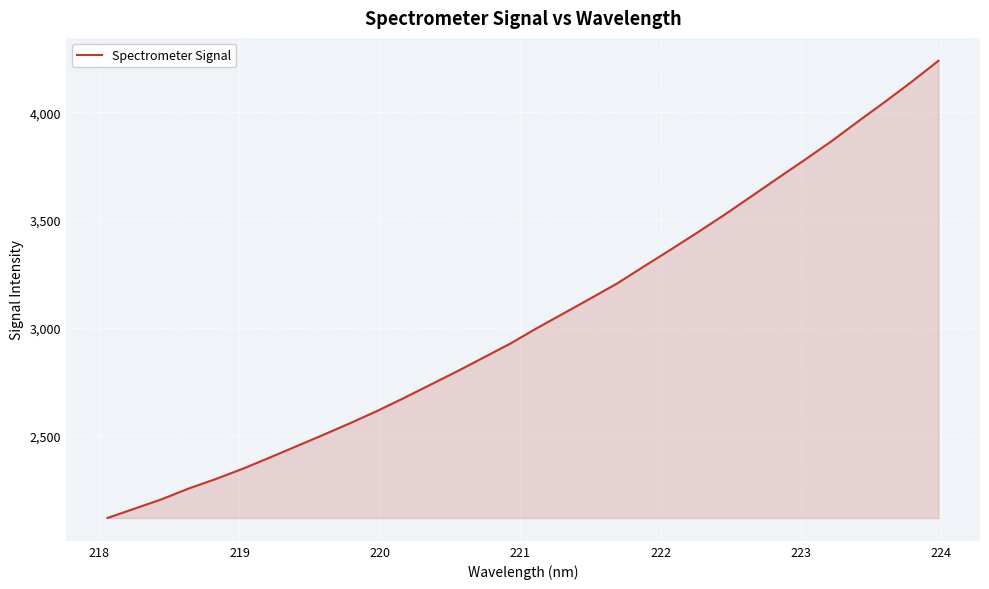

What is the maximum value shown in the chart?

4239.7